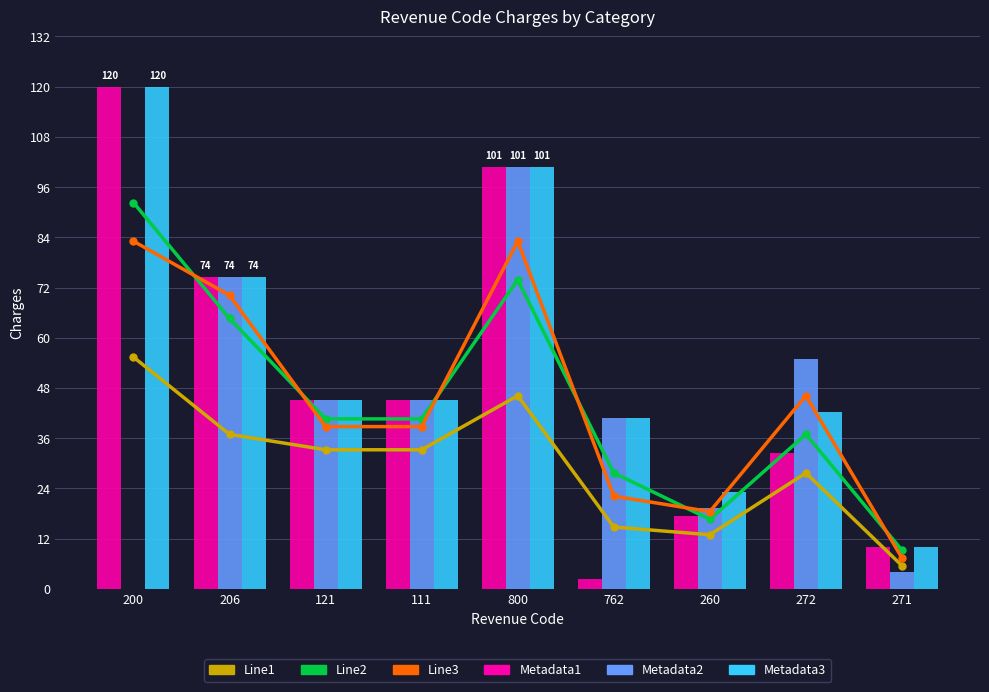

Count the number of categories in the chart.

9